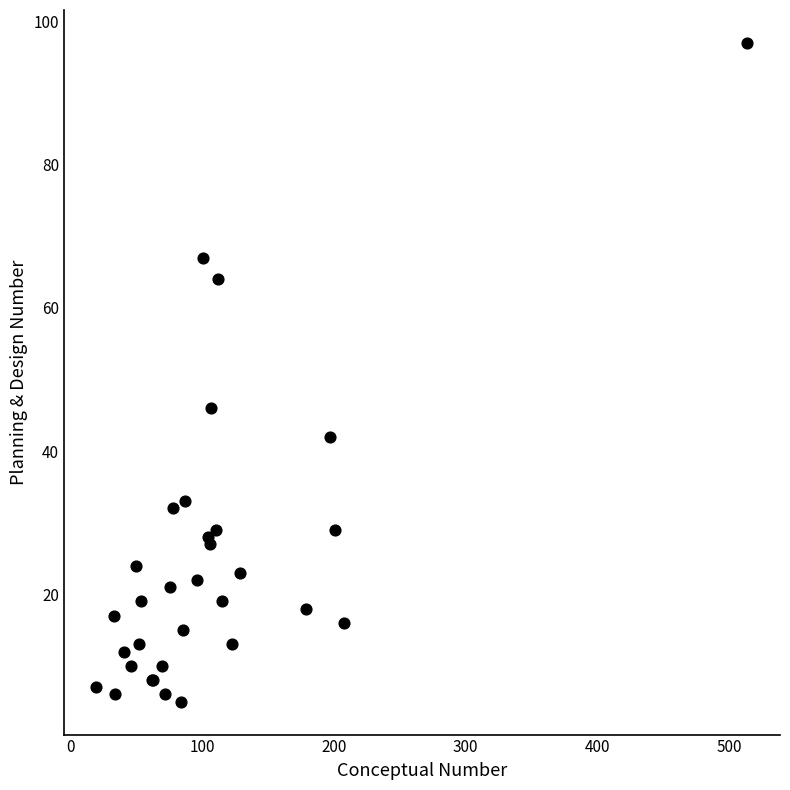

What Y value in the scatter plot is closest to 51?

46